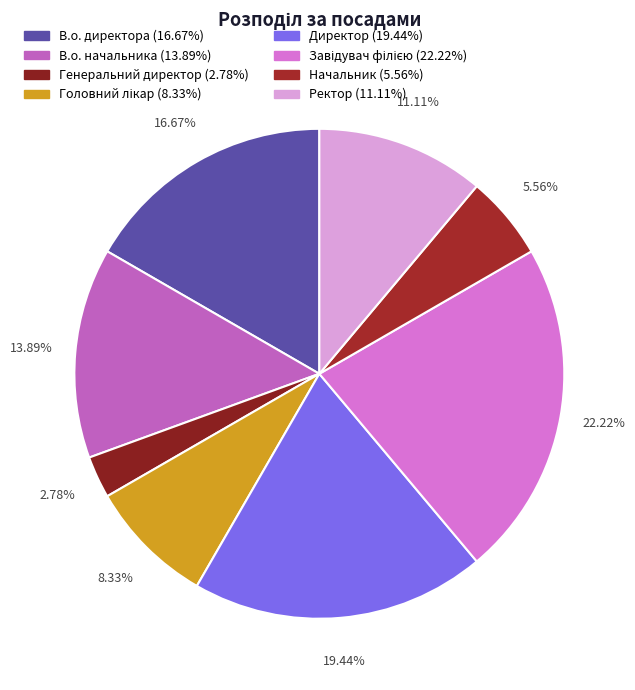

Rank the categories by value from highest to lowest.

Завідувач філією, Директор, В.о. директора, В.о. начальника, Ректор, Головний лікар, Начальник, Генеральний директор